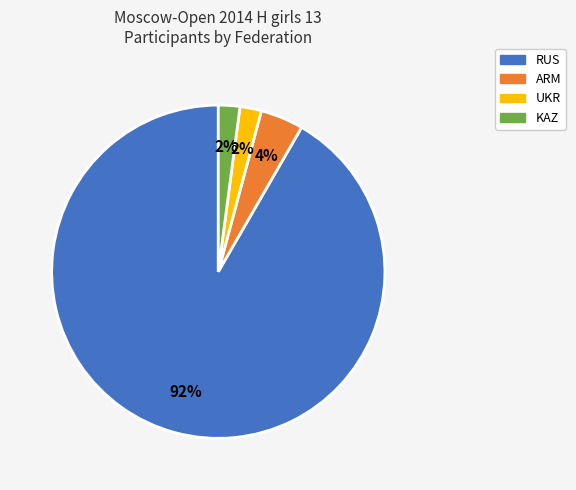

Which slice is the largest?

RUS